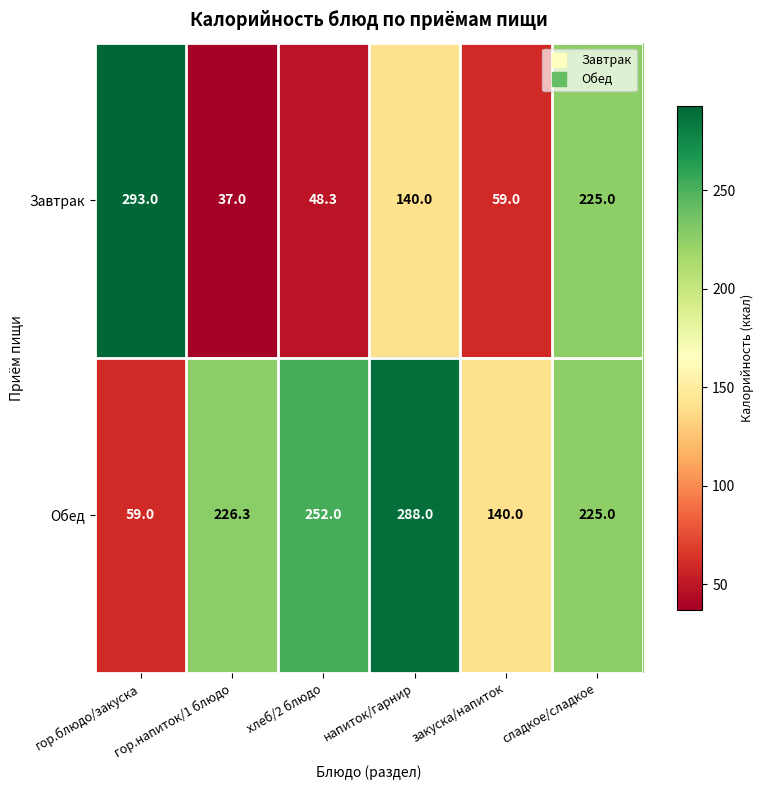

Which series has the widest spread of values?

Завтрак